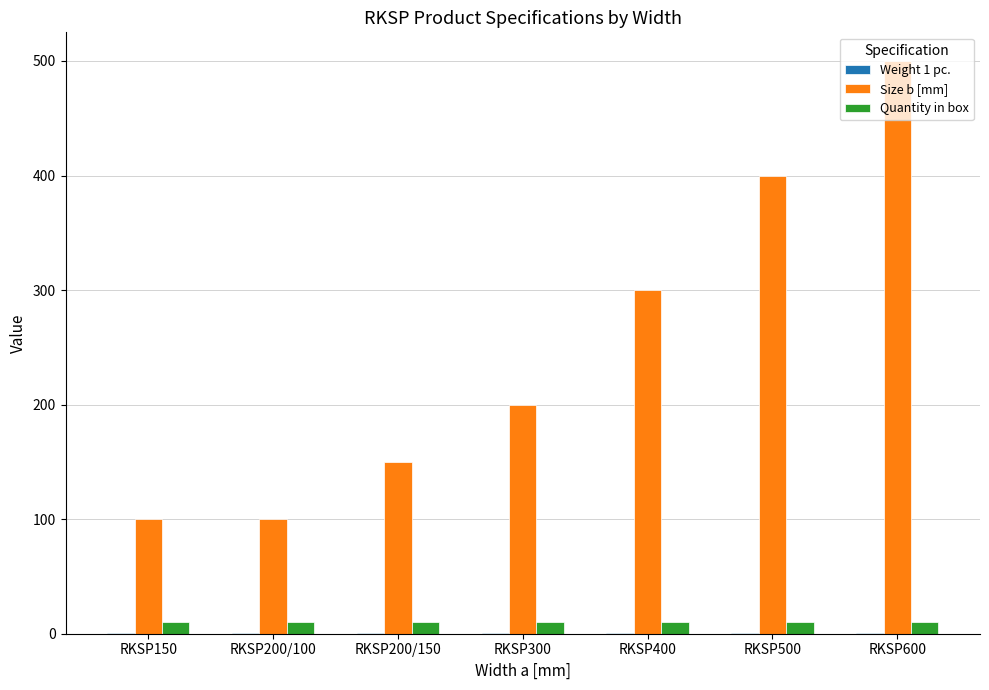

True or false: Size b [mm] has a value of 100.0 at RKSP150.

True